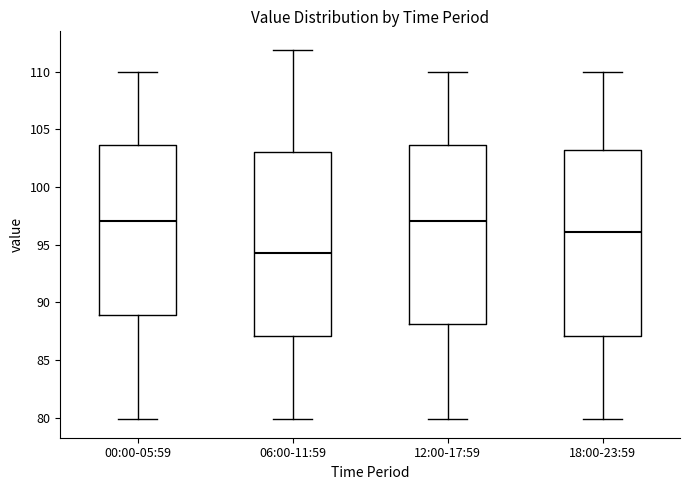

Where is the lower edge of the box for 00:00-05:59 on the y-axis? The values are not printed on the chart, so give them approximately, as read against the axis.

89.0